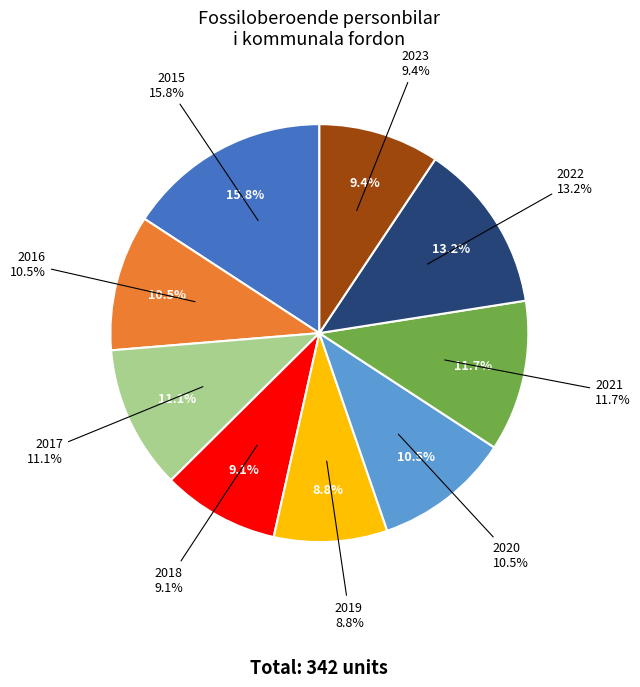

To the nearest percent, what portion does 2017 represent?

11%